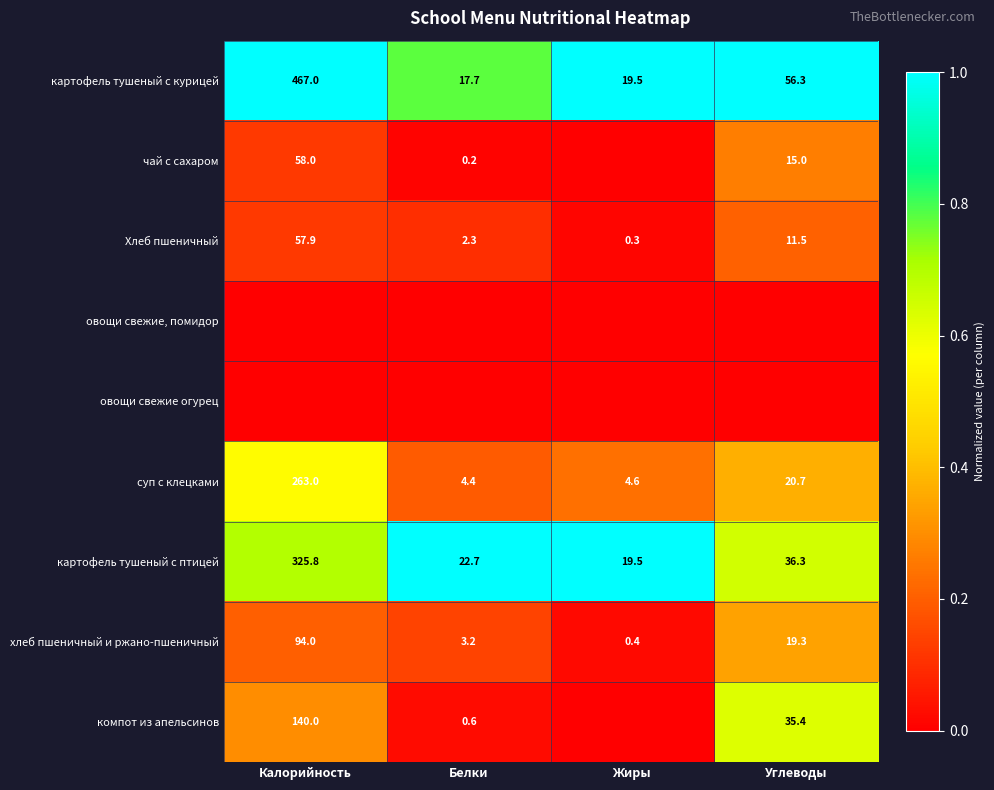

Is it true that хлеб пшеничный и ржано-пшеничный equals 0.0 at Жиры?

False